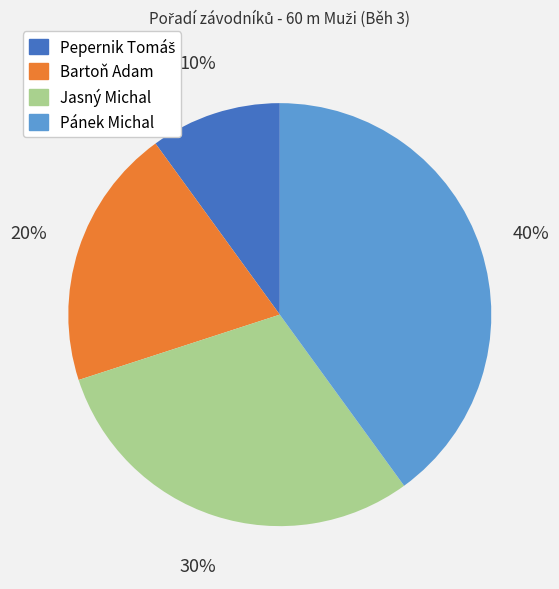

To the nearest percent, what percentage of the pie is Jasný Michal?

30%